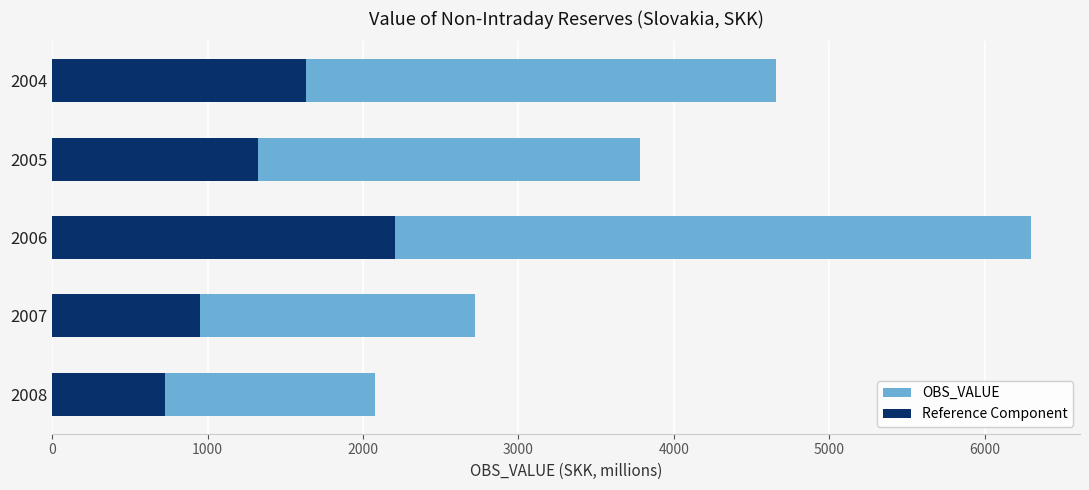

At how many categories does at least one series exceed 4997?

1